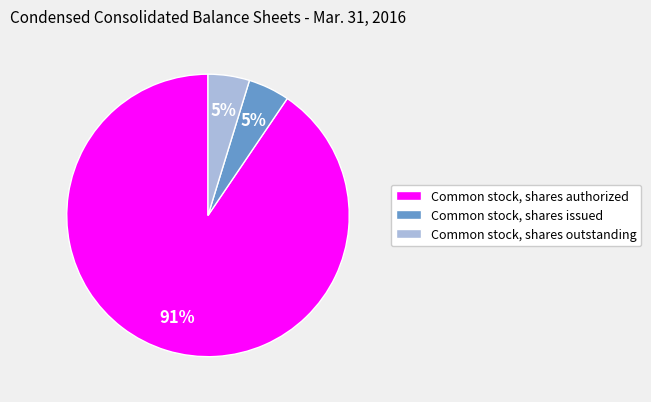

What percentage is the Common stock, shares issued slice, to the nearest percent?

5%